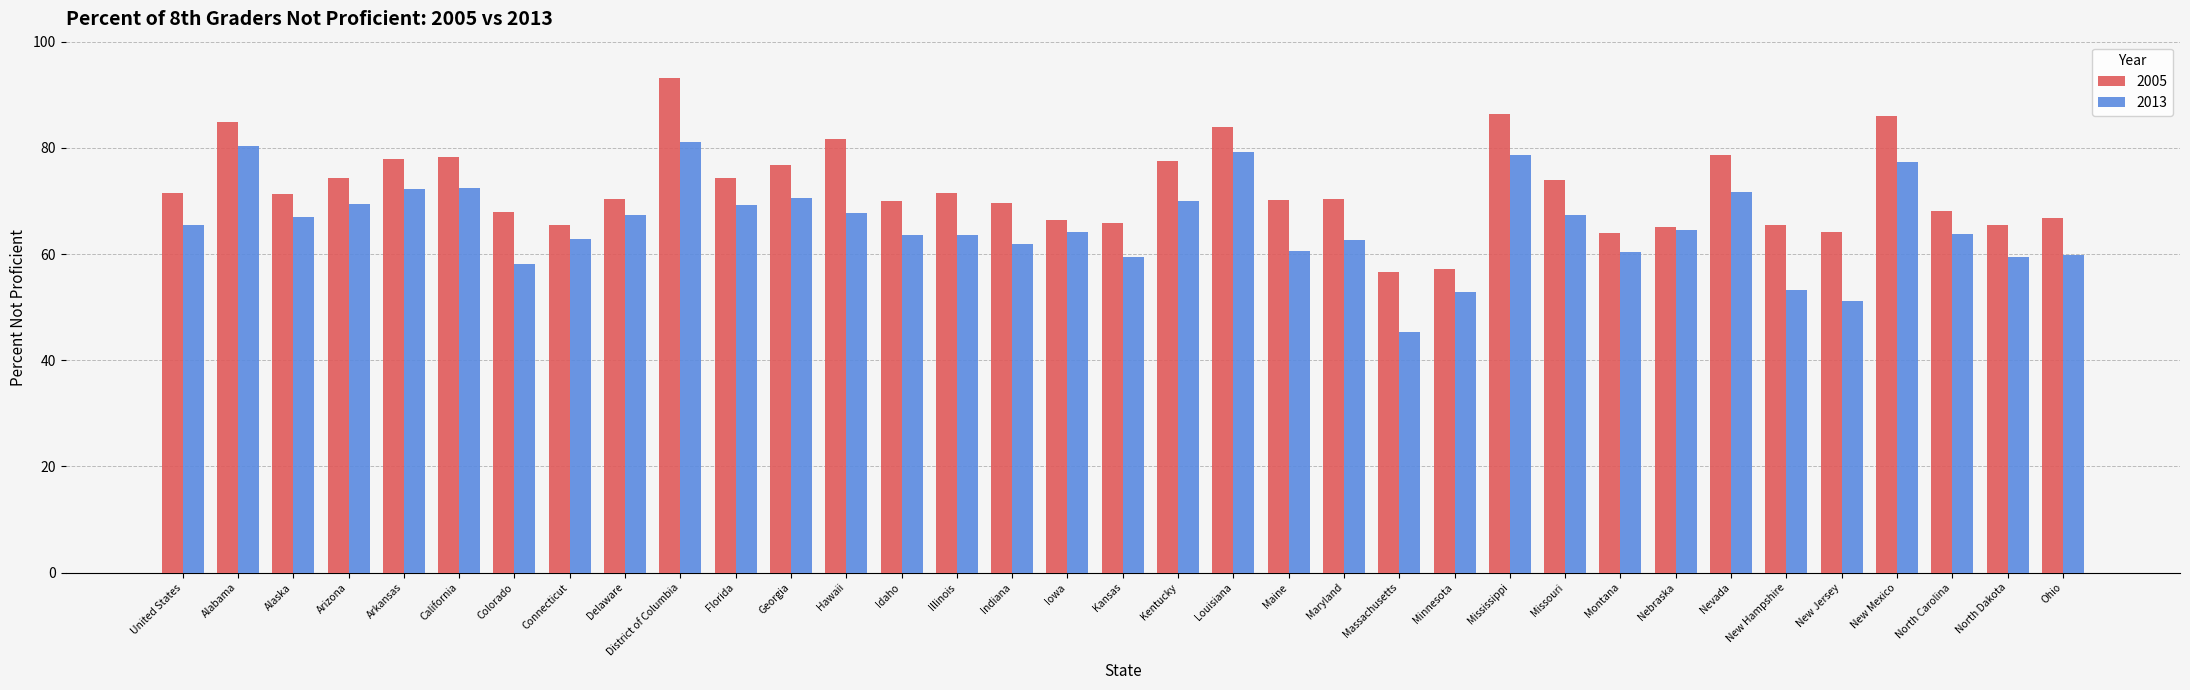

Which series changed the most between Arkansas and Iowa?

2005